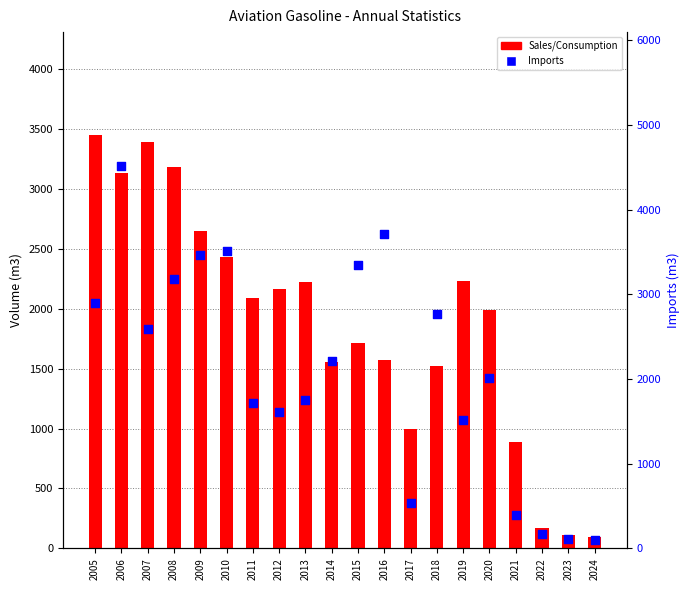

Is the value of Imports at 2020 greater than the value of Sales/Consumption at 2014?

Yes